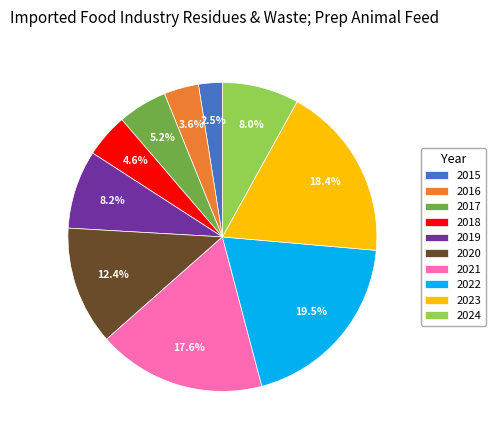

Do 2016 and 2015 together represent more than half of the pie?

No